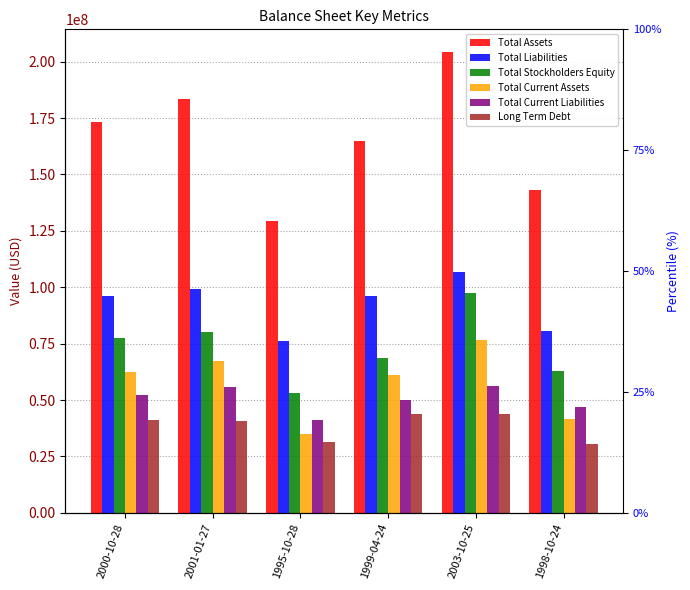

Where is Long Term Debt nearest to the value 37050000?

2001-01-27